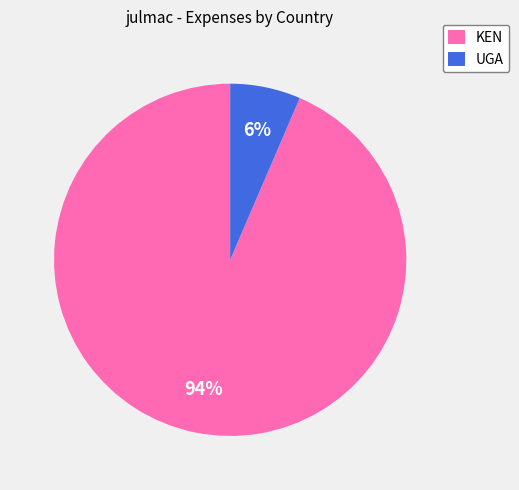

What is the smallest slice in the pie chart?

UGA